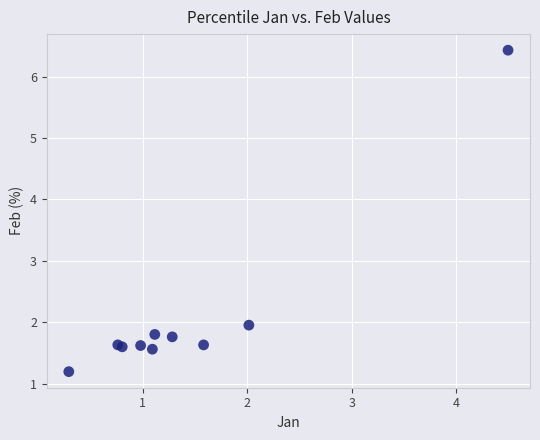

What Y value in the scatter plot is closest to 3?

2.0